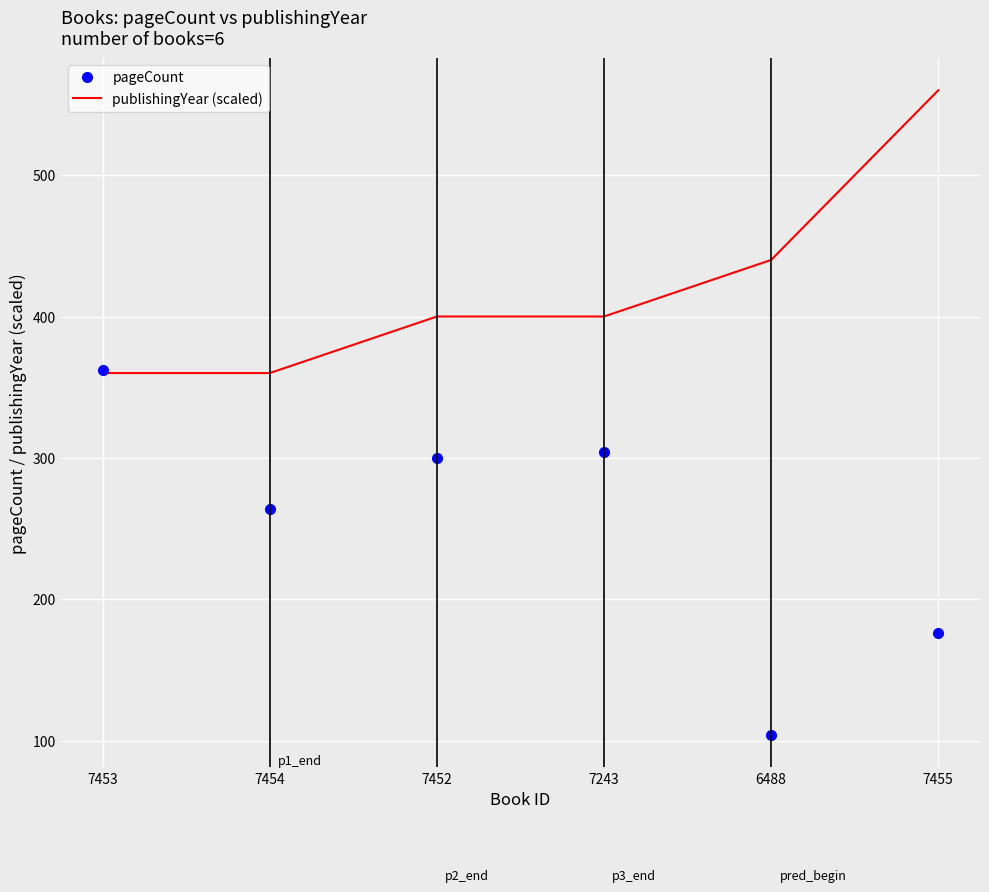

Which category has the lowest value across all series?

6488